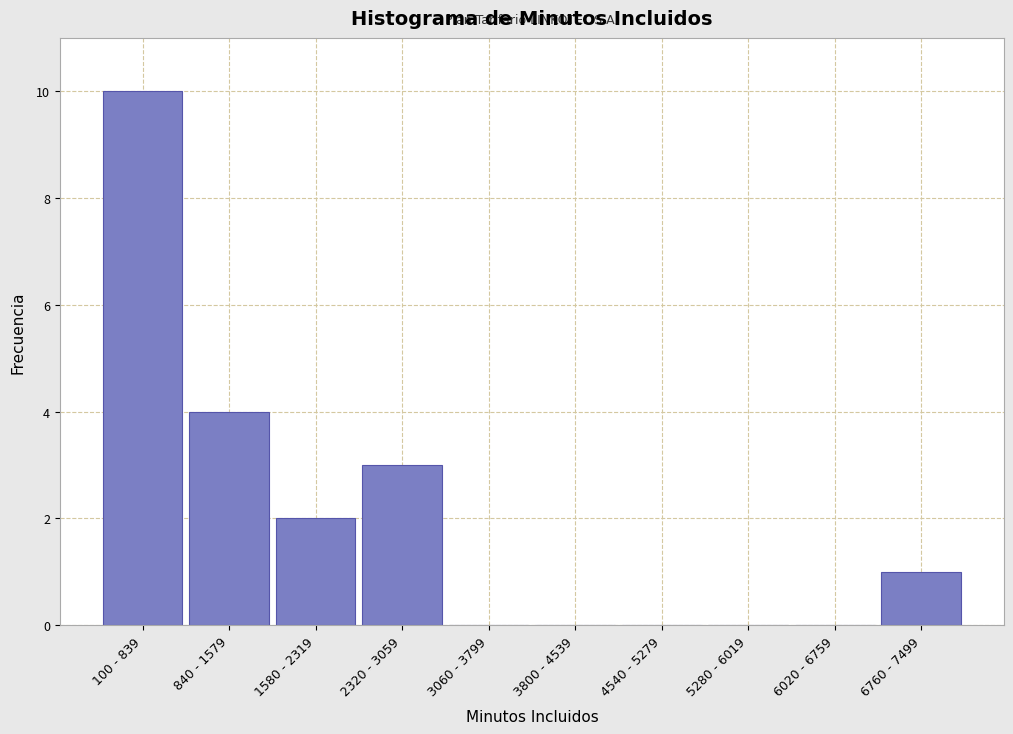

Reading right to left, extract all data points from this chart.

6760 - 7499=1	6020 - 6759=0	5280 - 6019=0	4540 - 5279=0	3800 - 4539=0	3060 - 3799=0	2320 - 3059=3	1580 - 2319=2	840 - 1579=4	100 - 839=10